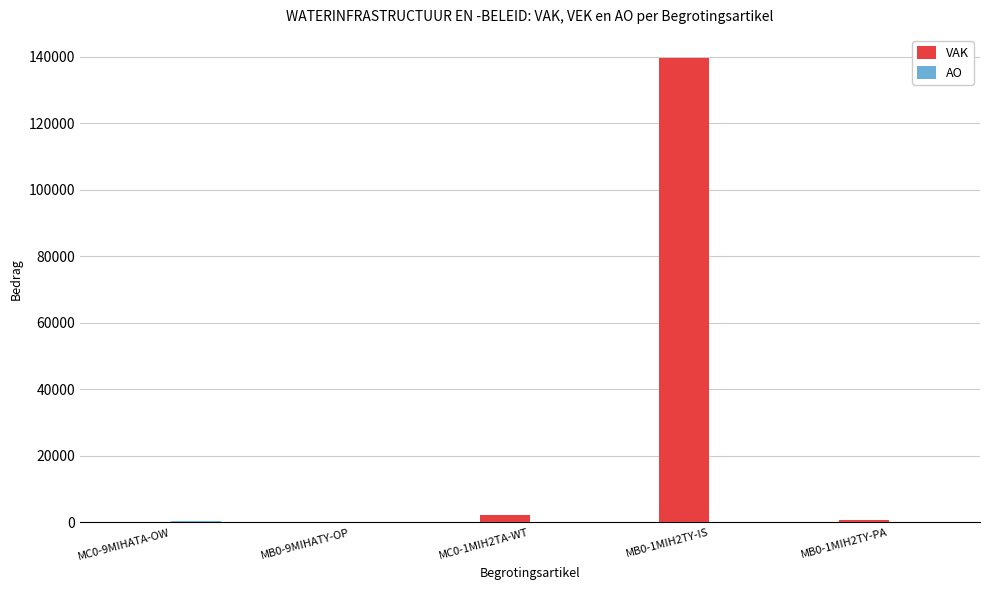

Which series has the largest total across all categories?

VAK